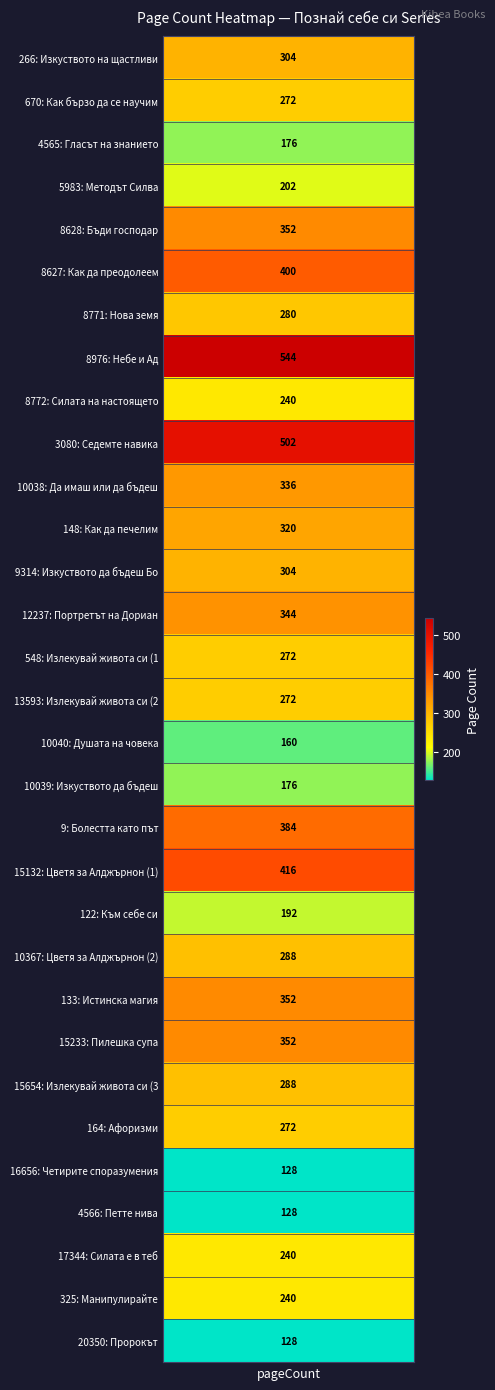

Reading left to right, what are all the values shown in this chart?

304	272	176	202	352	400	280	544	240	502	336	320	304	344	272	272	160	176	384	416	192	288	352	352	288	272	128	128	240	240	128